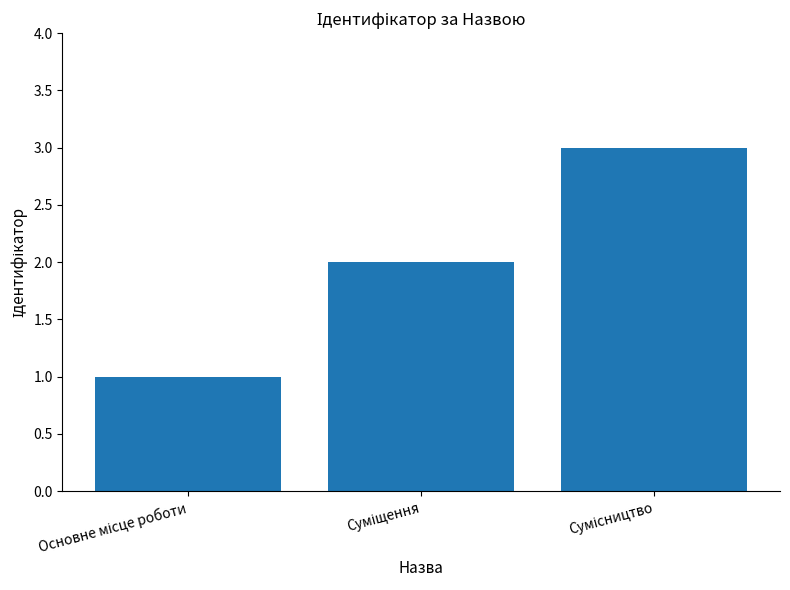

What is the greatest value displayed?

3